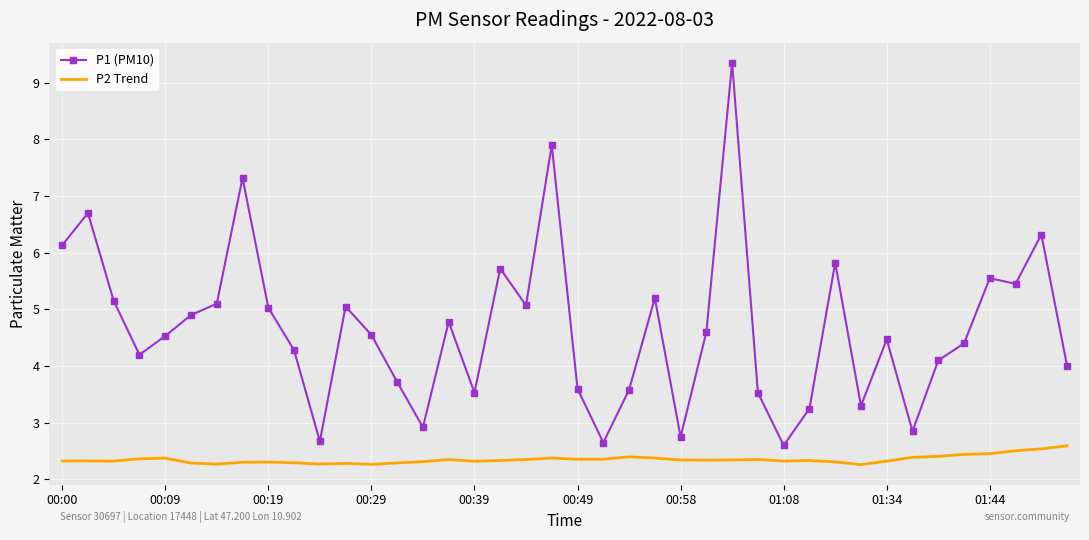

What is the smallest value displayed?

2.3